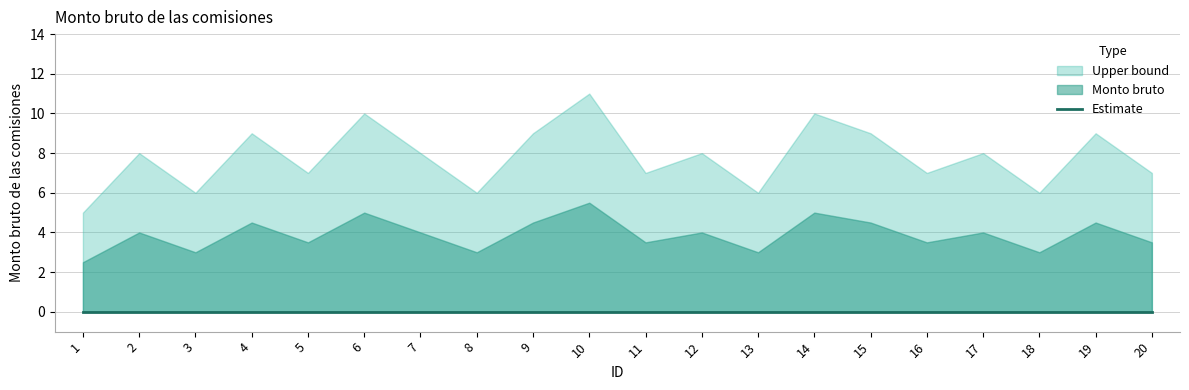

True or false: Upper bound has more than 2 points higher than both neighbors.

True